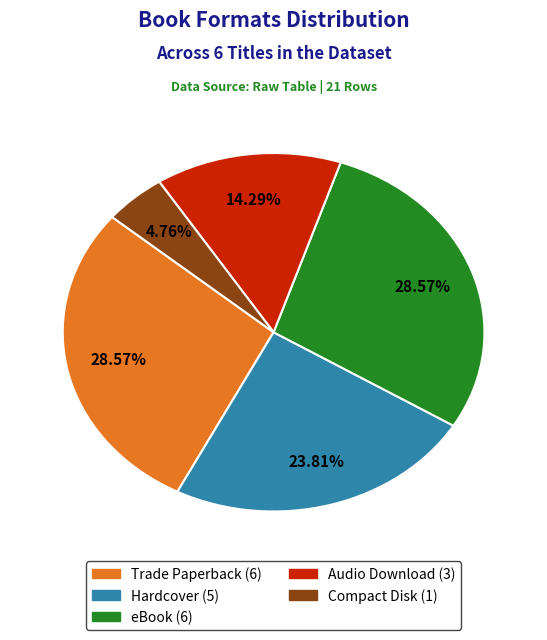

Is the sum of Trade Paperback and Hardcover greater than half?

Yes